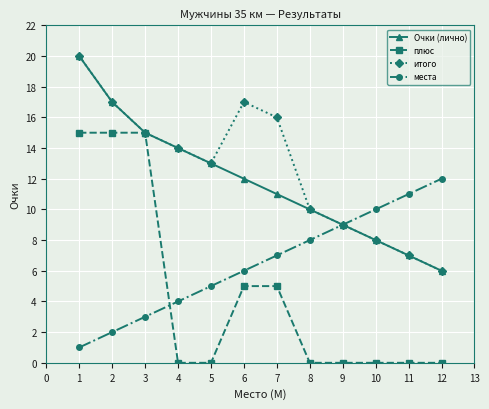

True or false: места has a value of 2 at 2.

True